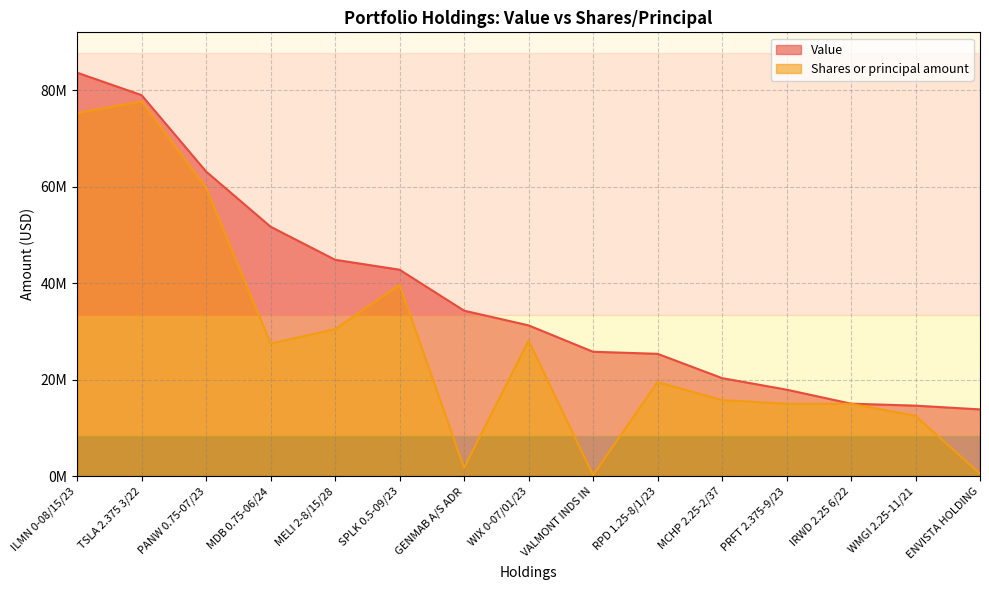

The value of Shares or principal amount at MCHP 2.25-2/37 is 22896350. True or false?

False